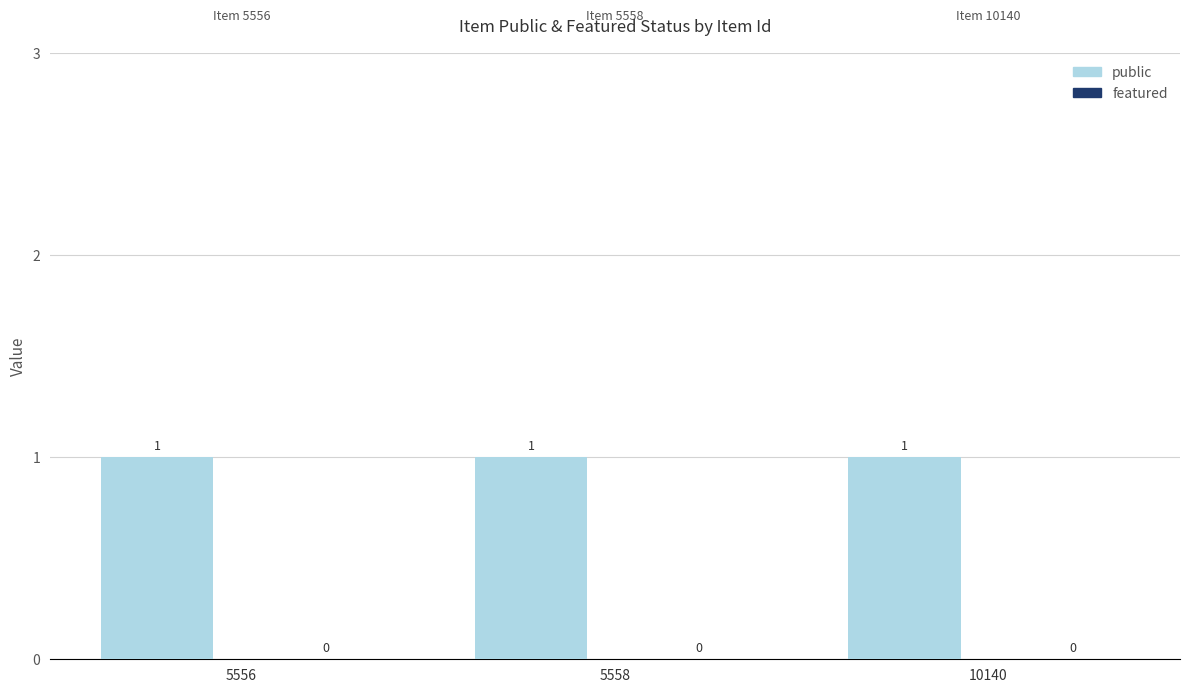

List the series in order of their overall mean, highest first.

public, featured